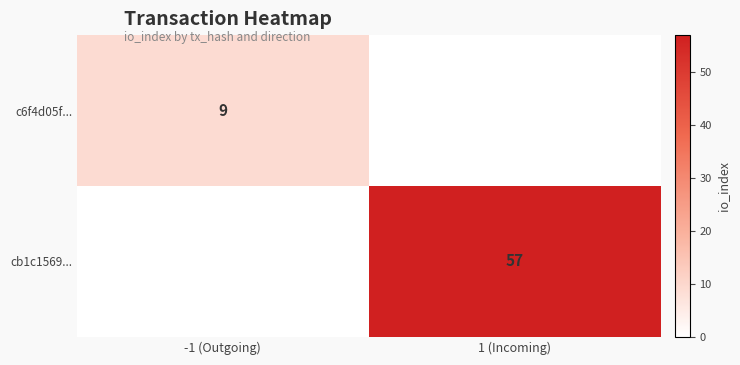

Is it true that c6f4d05f... equals 9 at -1 (Outgoing)?

True